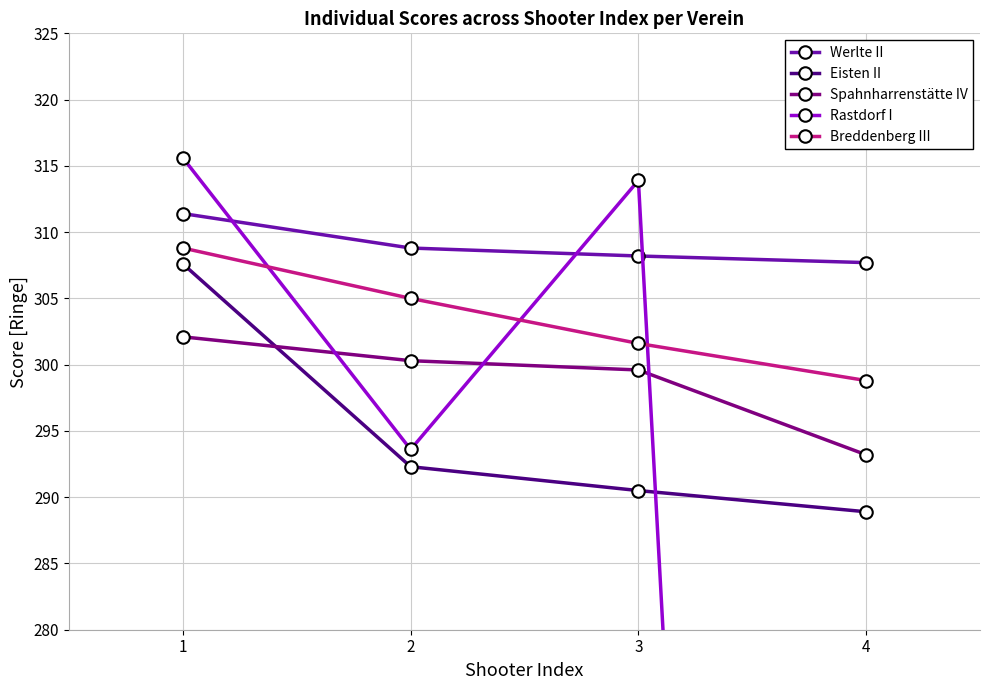

Which series has the largest total across all categories?

Werlte II